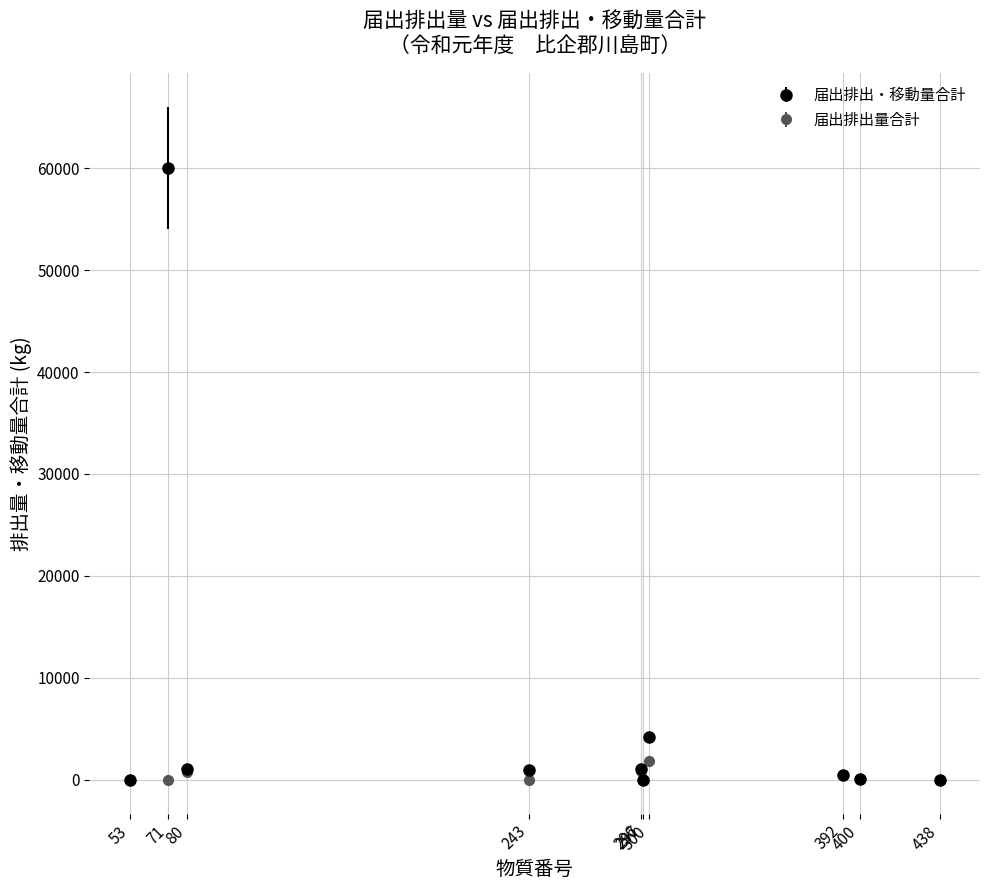

Which series has the largest total across all categories?

届出排出・移動量合計